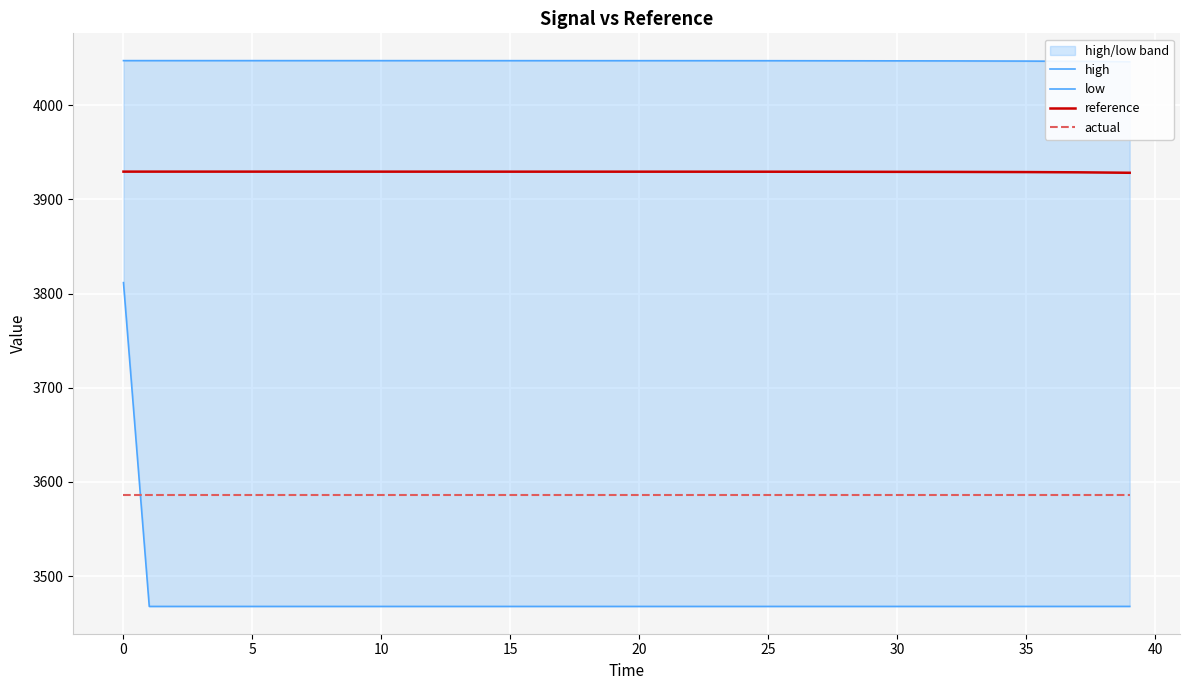

Reading right to left, extract all data points from this chart.

high: 4046.2	4046.4	4046.7	4046.8	4046.9	4047.0	4047.1	4047.1	4047.2	4047.2	4047.2	4047.3	4047.3	4047.3	4047.3	4047.4	4047.4	4047.4	4047.4	4047.4	4047.4	4047.4	4047.4	4047.4	4047.4	4047.4	4047.4	4047.4	4047.4	4047.4	4047.4	4047.4	4047.4	4047.4	4047.4	4047.4	4047.4	4047.4	4047.4	4047.4
low: 3467.8	3467.8	3467.8	3467.8	3467.8	3467.8	3467.8	3467.8	3467.8	3467.8	3467.8	3467.8	3467.8	3467.8	3467.8	3467.8	3467.8	3467.8	3467.8	3467.8	3467.8	3467.8	3467.8	3467.8	3467.8	3467.8	3467.8	3467.8	3467.8	3467.8	3467.8	3467.8	3467.8	3467.8	3467.8	3467.8	3467.8	3467.8	3467.8	3811.7
reference: 3928.3	3928.6	3928.8	3928.9	3929.1	3929.1	3929.2	3929.3	3929.3	3929.3	3929.4	3929.4	3929.4	3929.4	3929.5	3929.5	3929.5	3929.5	3929.5	3929.5	3929.5	3929.5	3929.5	3929.5	3929.5	3929.5	3929.5	3929.5	3929.5	3929.5	3929.5	3929.5	3929.5	3929.5	3929.5	3929.5	3929.6	3929.6	3929.6	3929.6
actual: 3585.7	3585.7	3585.7	3585.7	3585.7	3585.7	3585.7	3585.7	3585.7	3585.7	3585.7	3585.7	3585.7	3585.7	3585.7	3585.7	3585.7	3585.7	3585.7	3585.7	3585.7	3585.7	3585.7	3585.7	3585.7	3585.7	3585.7	3585.7	3585.7	3585.7	3585.7	3585.7	3585.7	3585.7	3585.7	3585.7	3585.7	3585.7	3585.7	3585.7